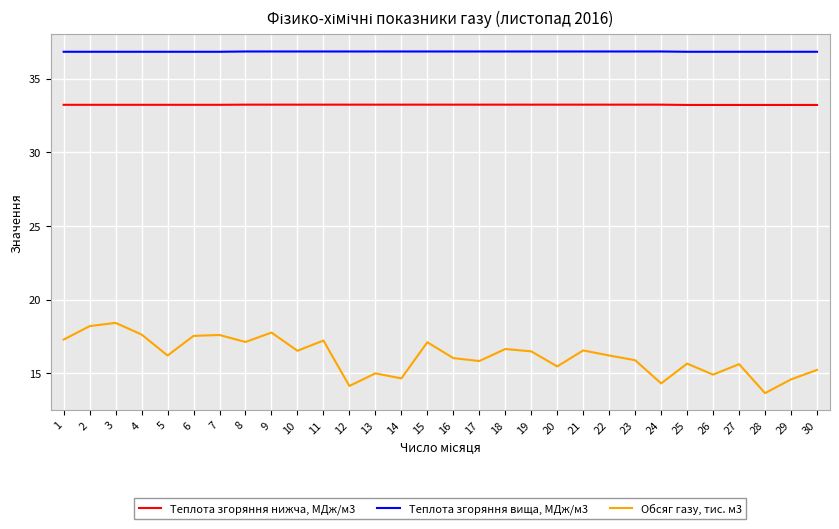

Does the chart have visible grid lines?

Yes